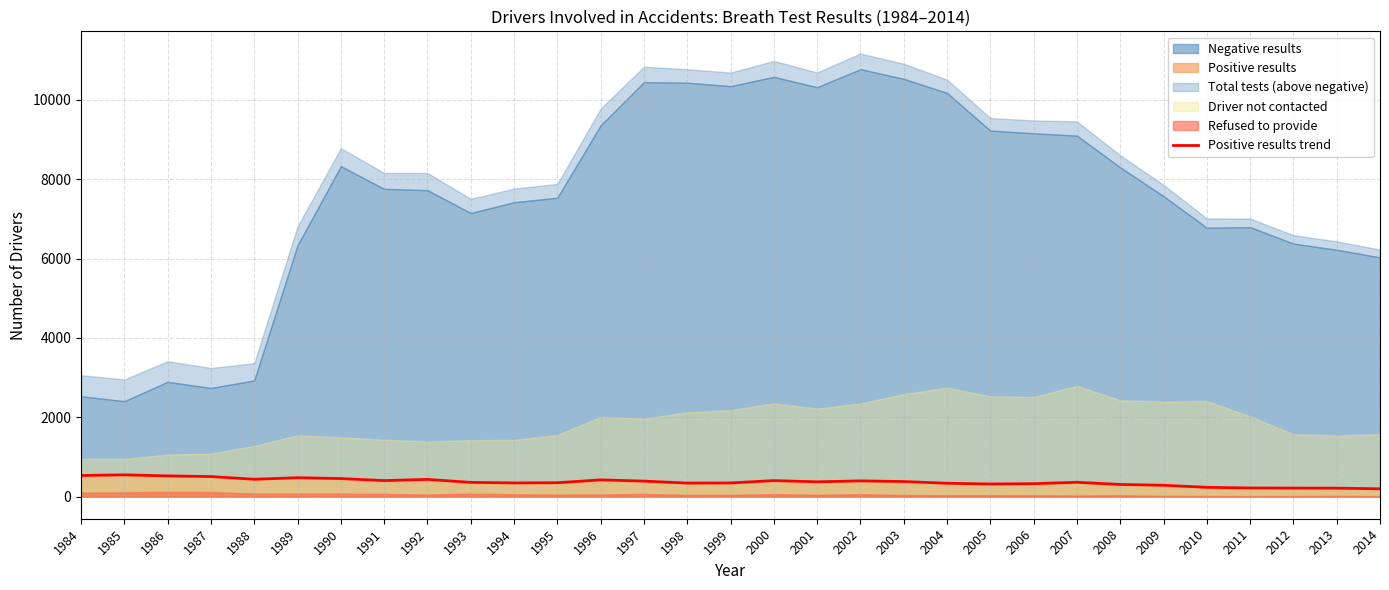

The Positive results trend series shows 403 at 1991. True or false?

True